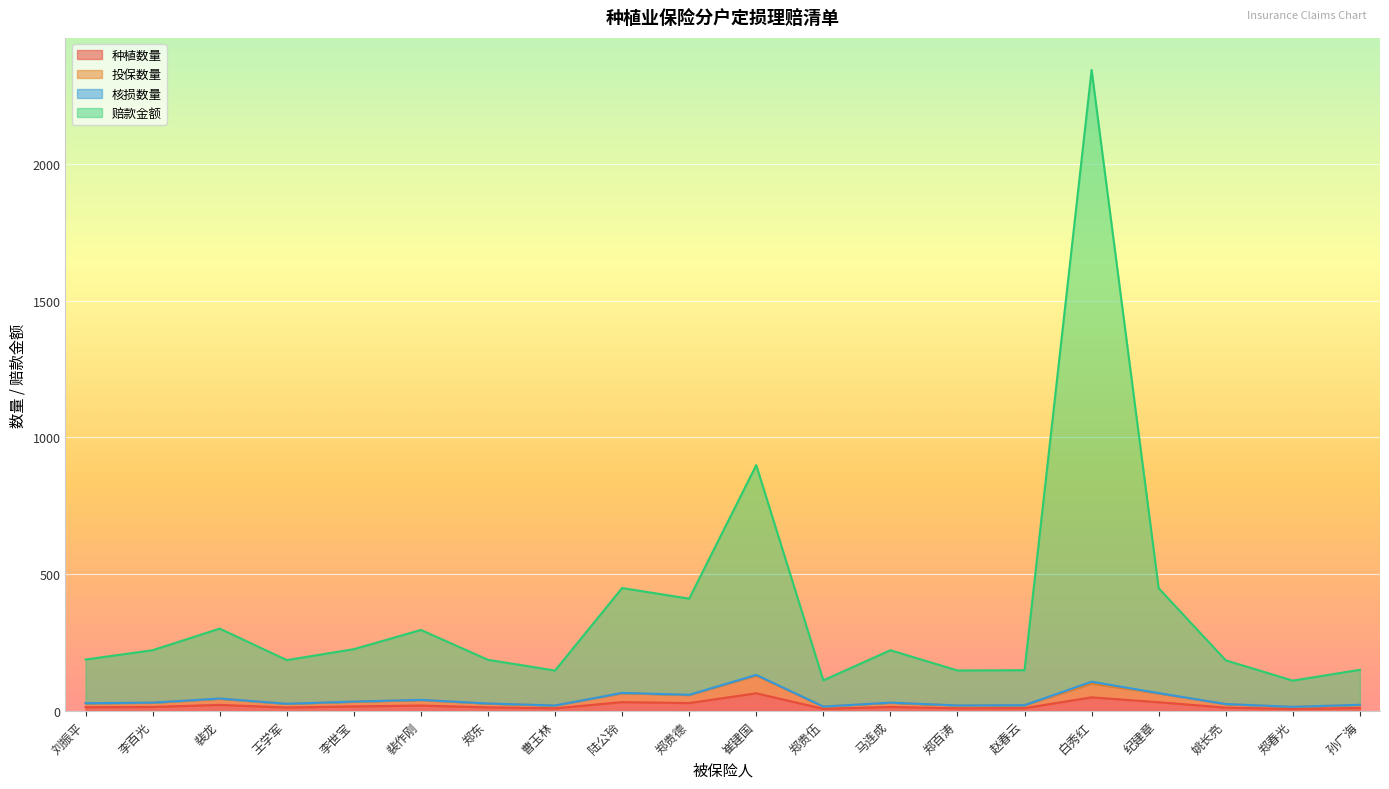

Does the chart display data point markers on the line(s)?

No